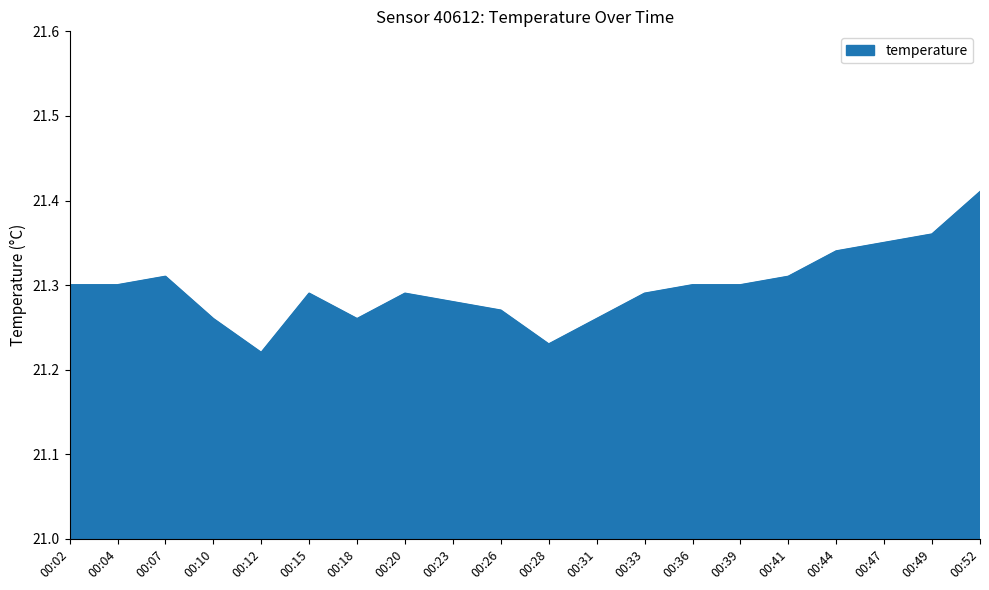

How many categories are shown in the chart?

20